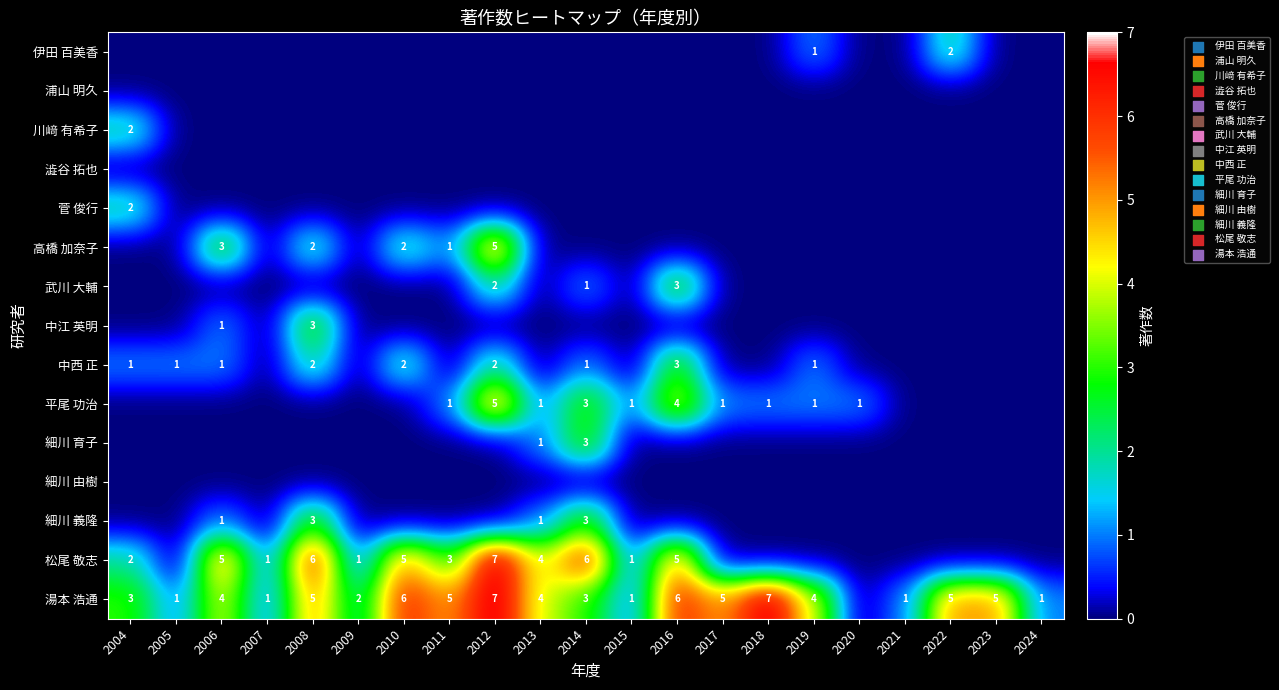

Which has a higher value, 2023 or 2009?

2023